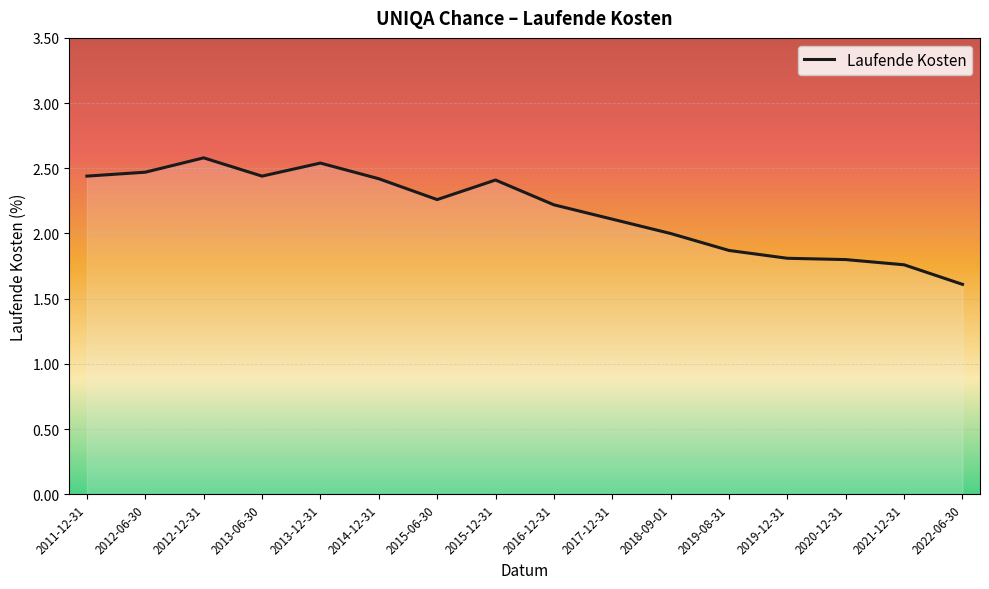

What is the change in value from 2012-06-30 to 2018-09-01?

-0.5